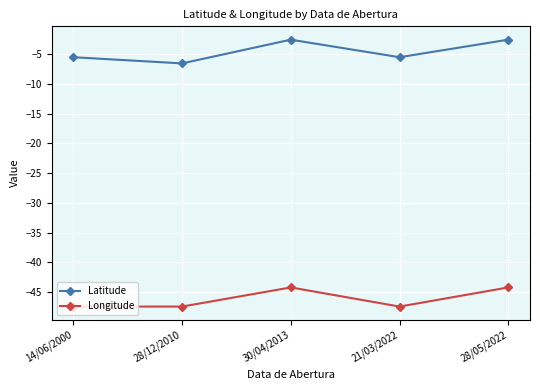

Rank the series at 30/04/2013 from lowest to highest value.

Longitude, Latitude